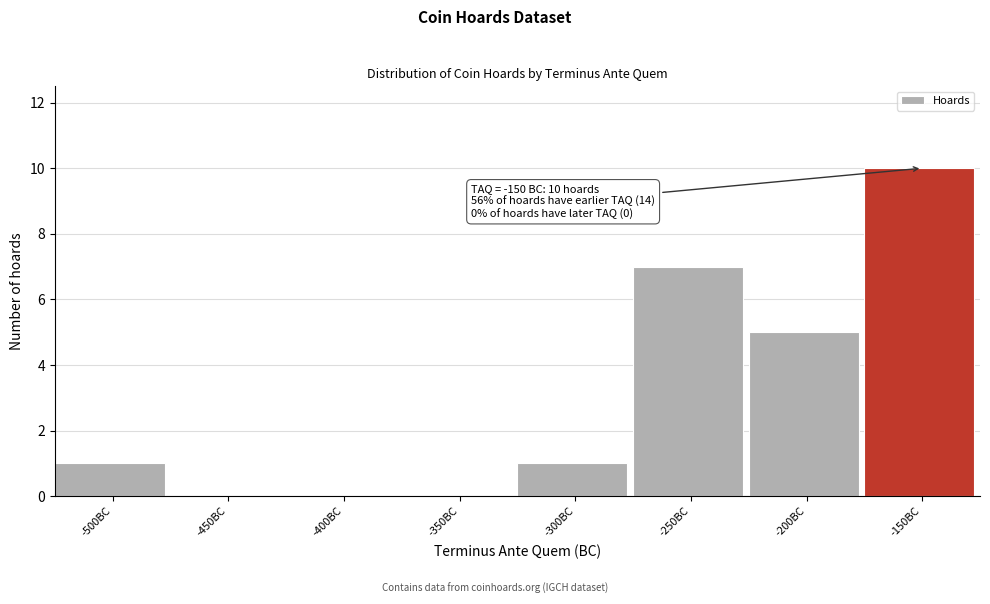

Reading right to left, what are all the values shown in this chart?

-150BC=10	-200BC=5	-250BC=7	-300BC=1	-350BC=0	-400BC=0	-450BC=0	-500BC=1